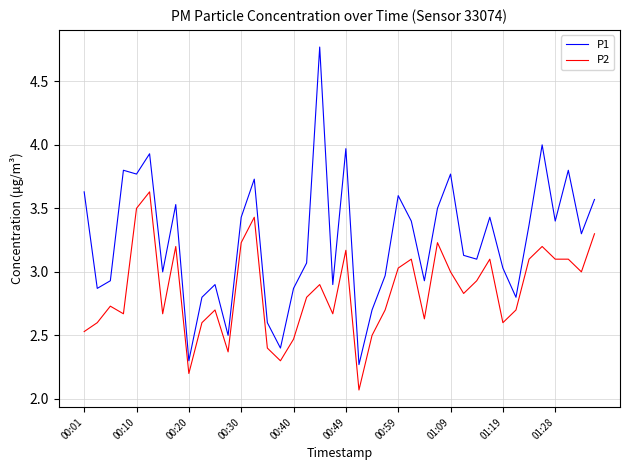

Rank the series by their average value, from lowest to highest.

P2, P1